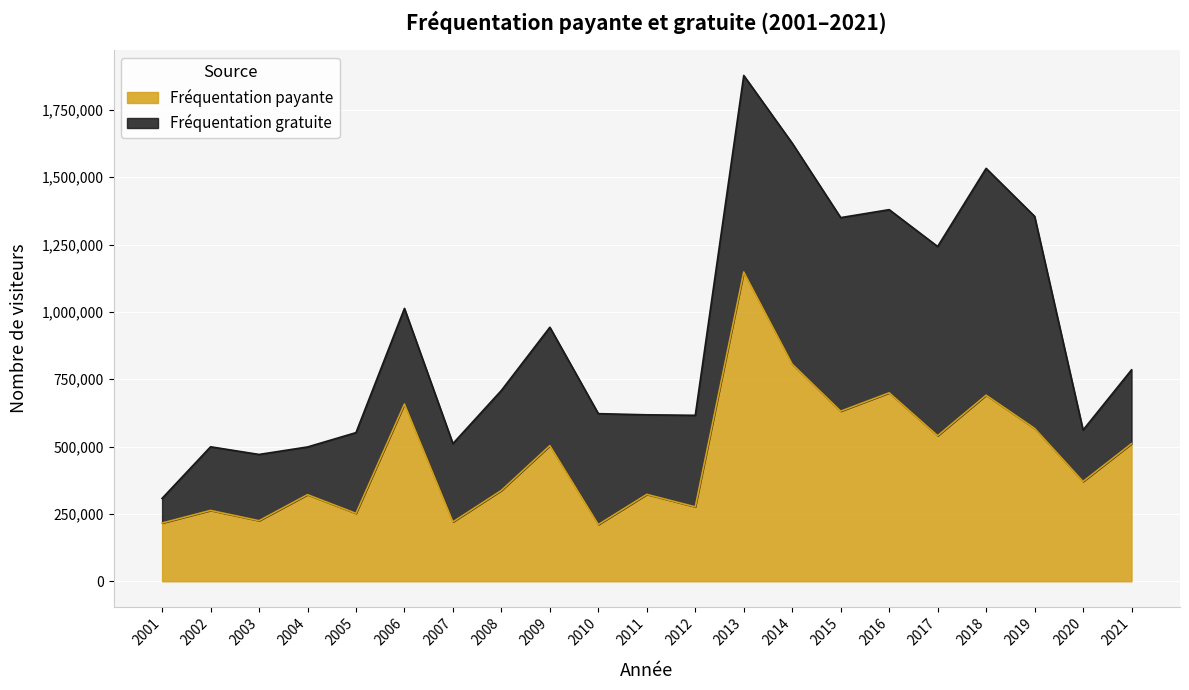

Reading right to left, extract all data points from this chart.

510828	370394	567530	690634	540250	699432	631312	805913	1147845	276166	322572	210519	503424	337206	220399	657964	252095	321455	224827	262994	216202